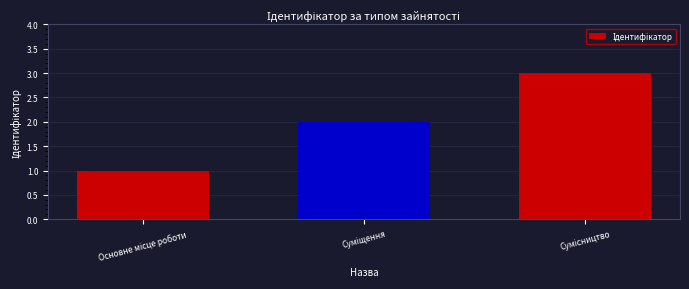

What is the sum of all values?

6